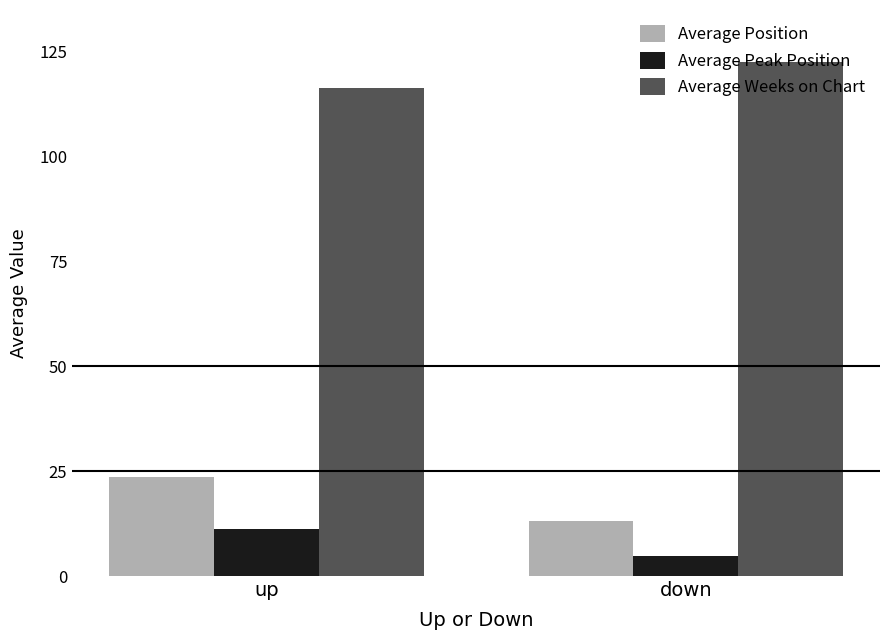

What is the average value of the Average Weeks on Chart series?

119.5